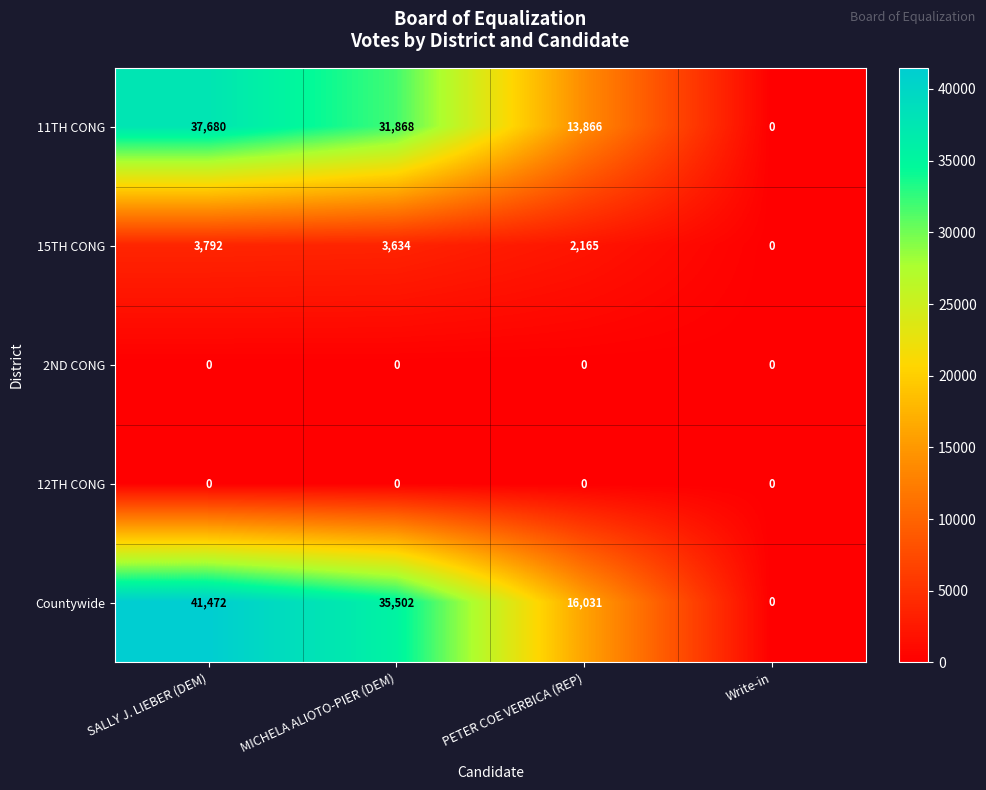

What is the difference between the maximum and minimum values in the Countywide series?

41472